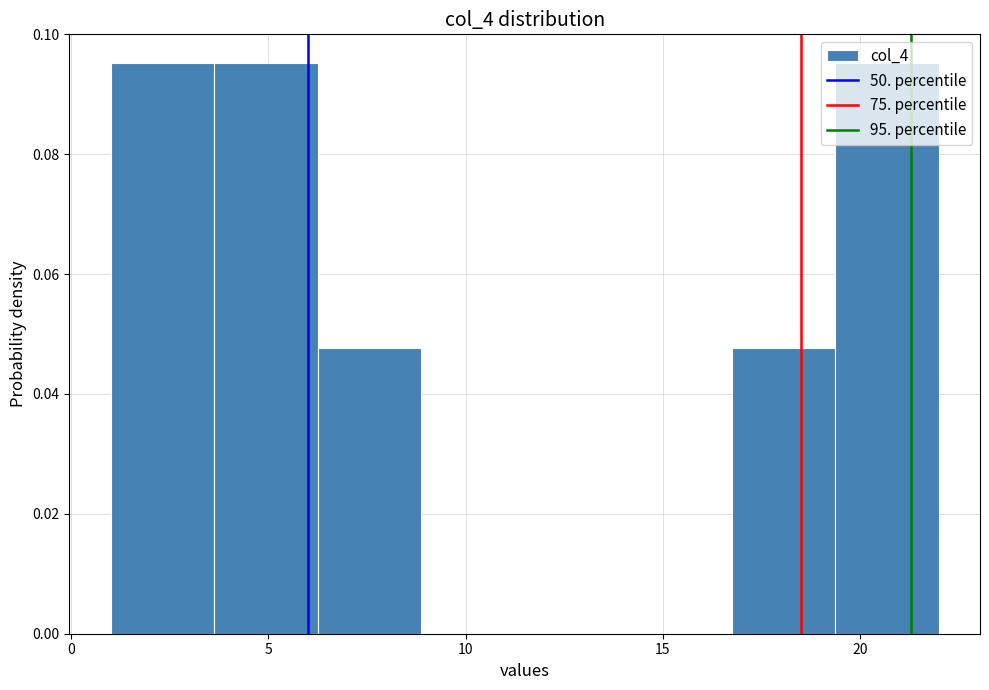

Reading left to right, list every bar in this chart as the range it spans on the x-axis followed by its height. Neither the bar edges nor the heights are printed on the chart, so give them approximately, as read against the axes.

1.0 to 3.5: 0.096
3.5 to 6.5: 0.096
6.5 to 9.0: 0.048
9.0 to 11.5: 0
11.5 to 14.0: 0
14.0 to 17.0: 0
17.0 to 19.5: 0.048
19.5 to 22.0: 0.096